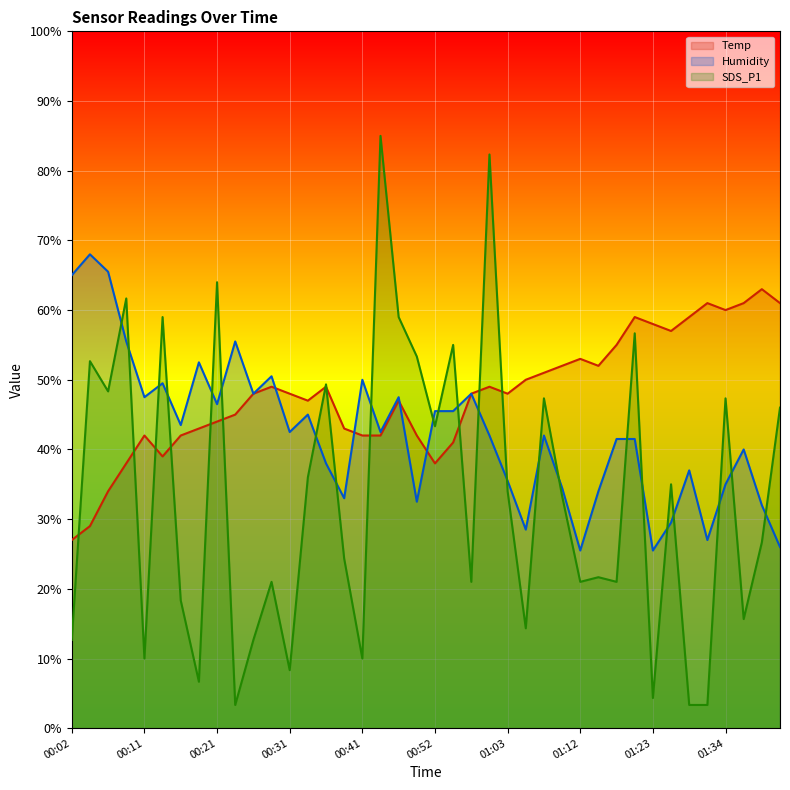

Where does the Temp series first go above 48?

00:26